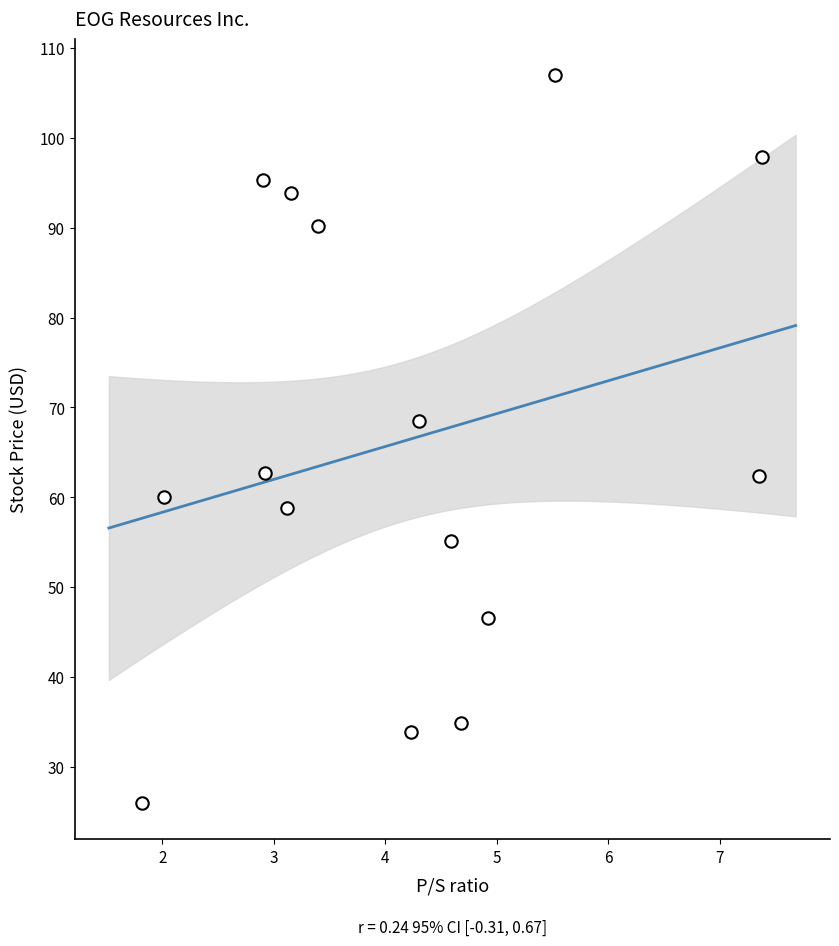

What is the range of Y values (max minus min)?

80.9